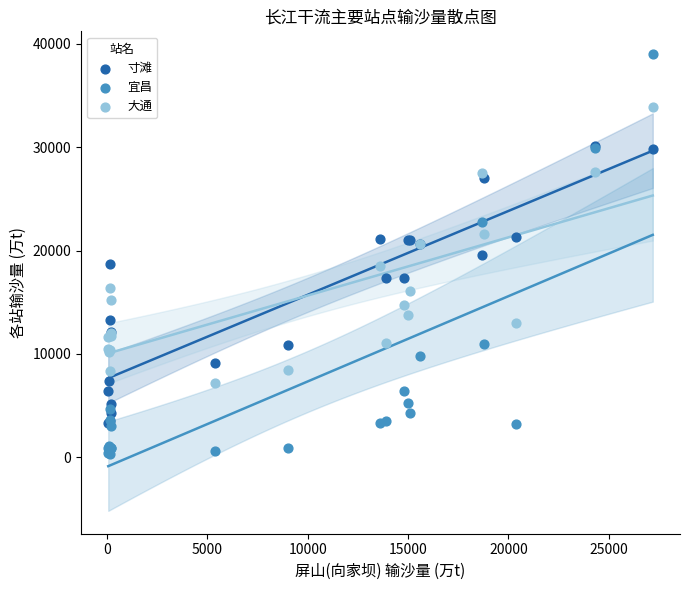

Which series reaches the minimum Y coordinate?

宜昌